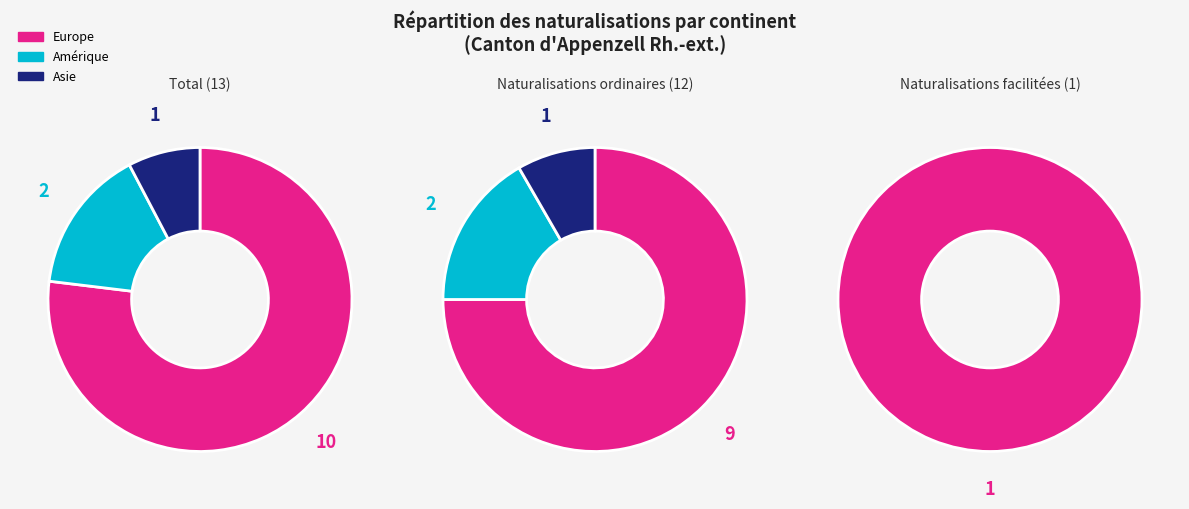

The Asie slice represents 21% of the pie. True or false?

False